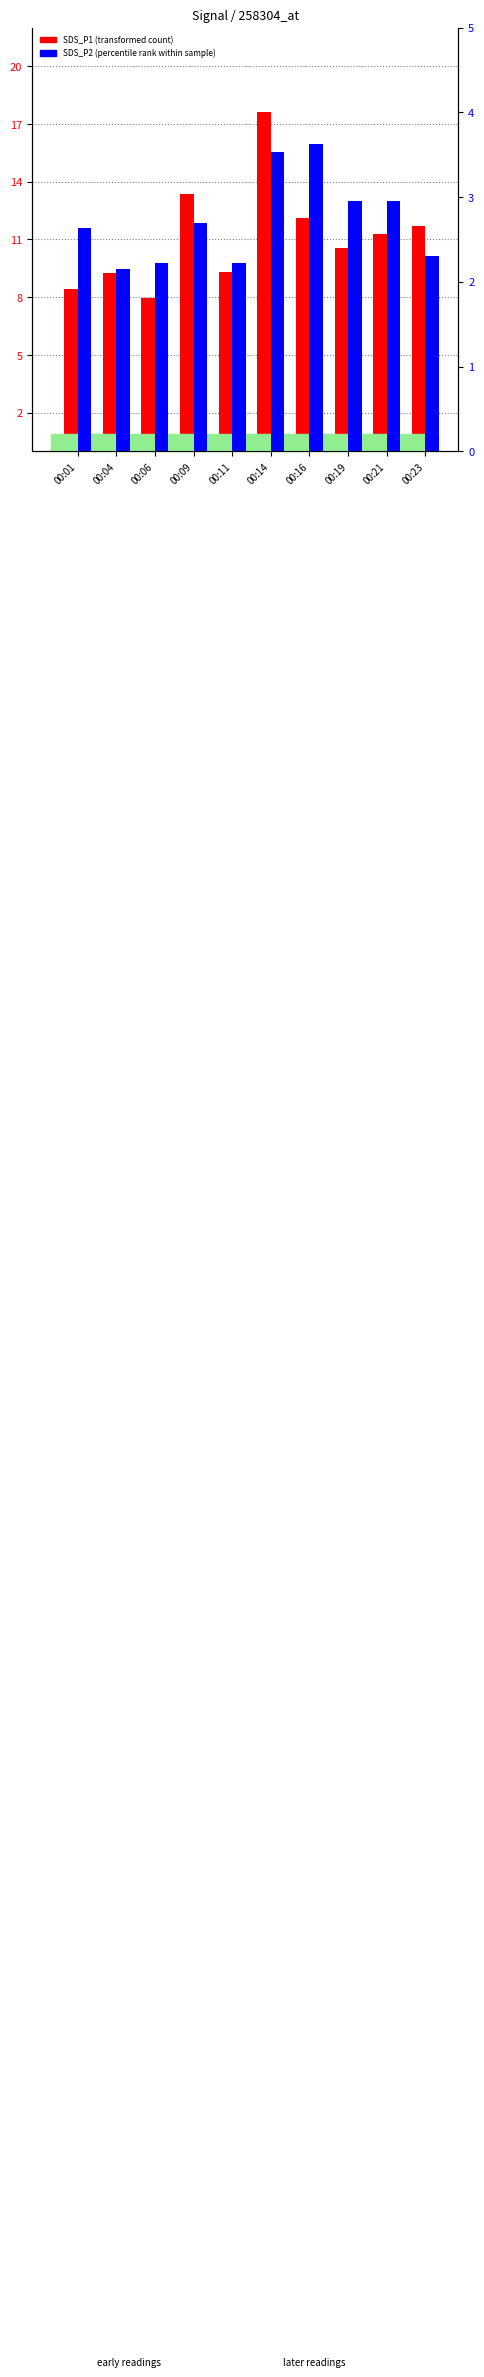

True or false: SDS_P2 (percentile rank) has a value of 2.1 at 00:04.

True